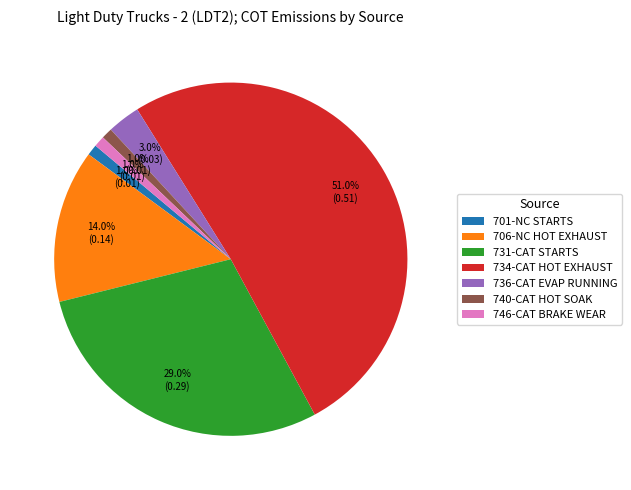

Which has a higher value, 736-CAT EVAP RUNNING or 706-NC HOT EXHAUST?

706-NC HOT EXHAUST